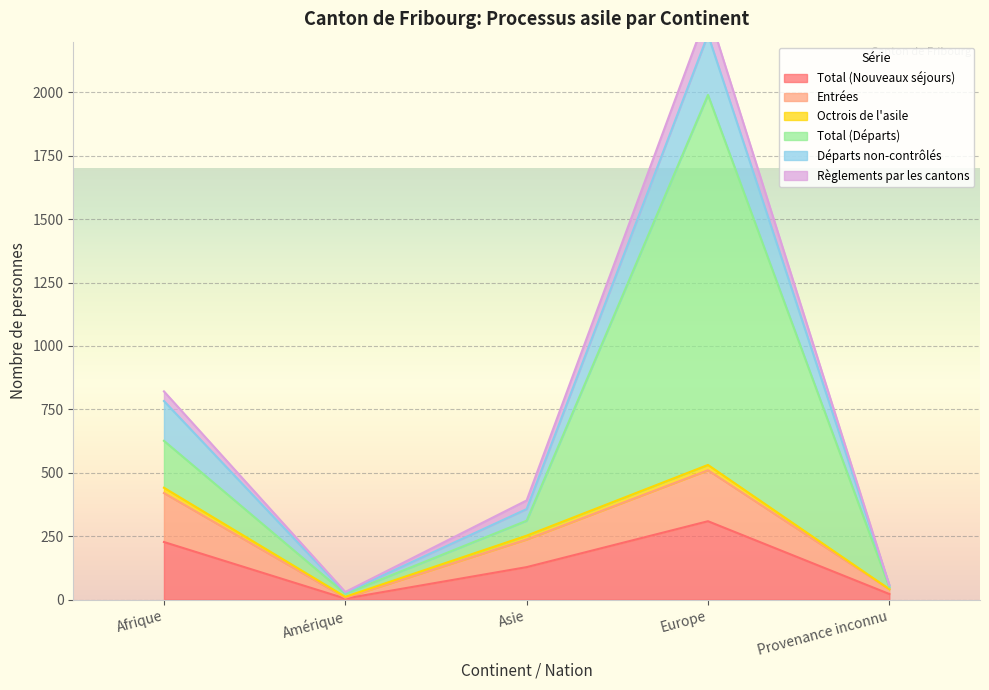

At which label is Total (Nouveaux séjours) closest to 156?

Asie